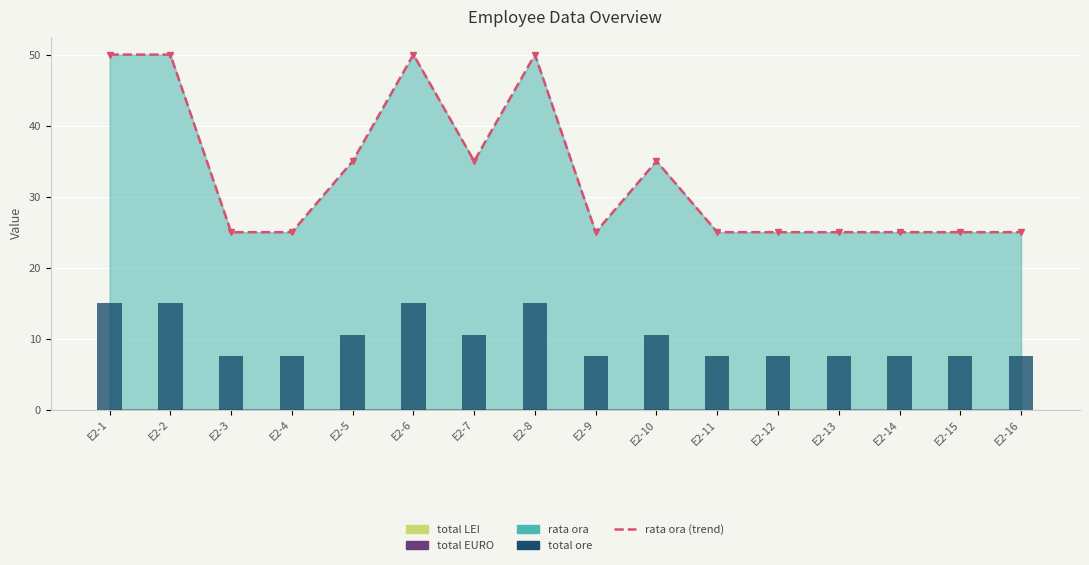

At which category is the sum across all series the highest?

E2-1